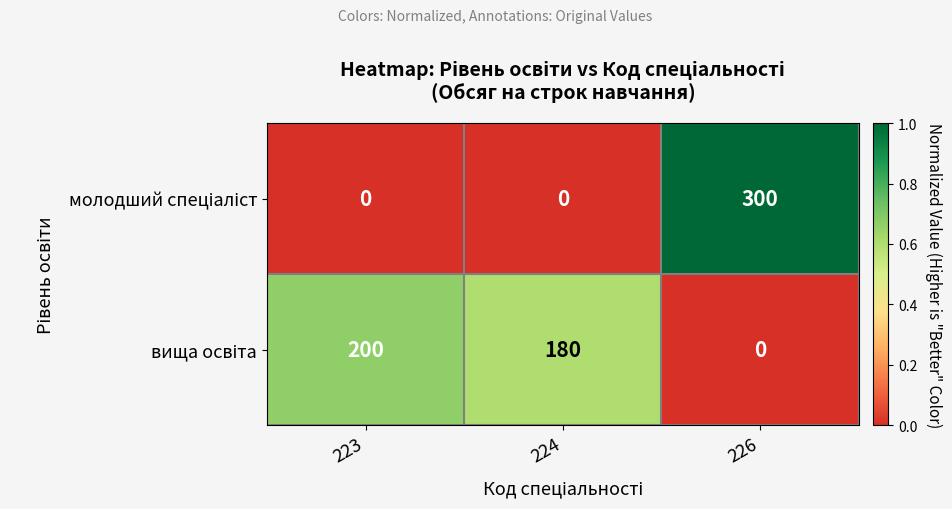

What is the spread (max minus min) of values at 223?

200